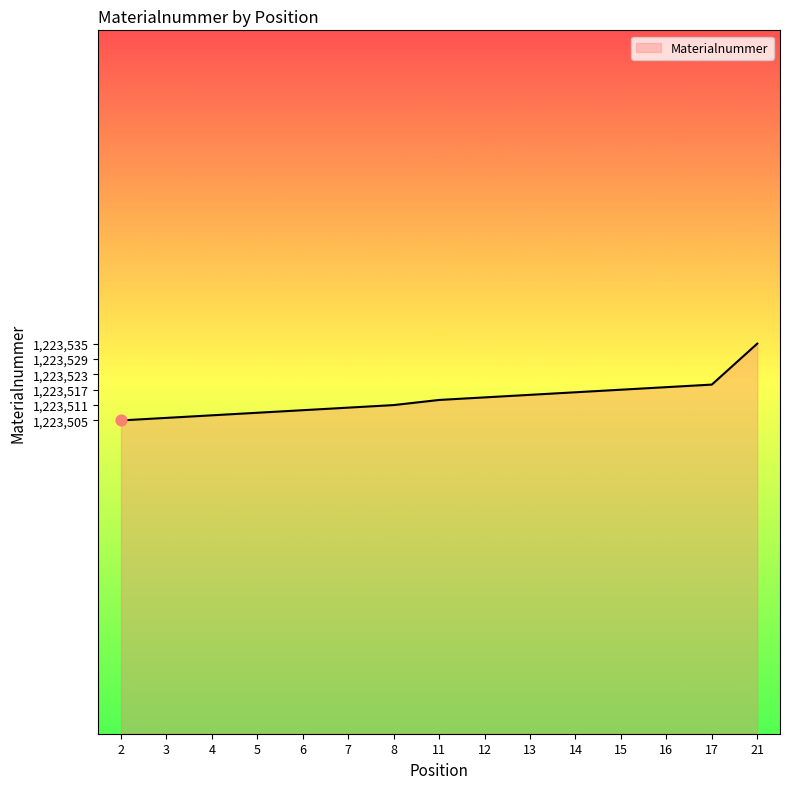

What is the change in value from 17 to 21?

+16